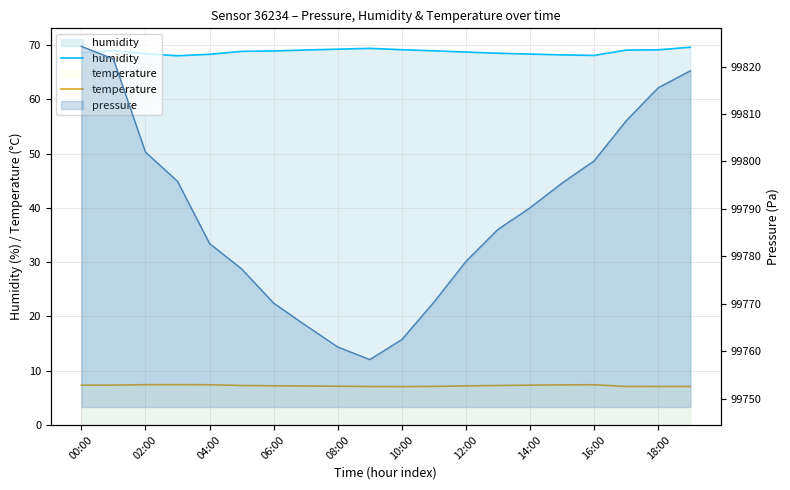

What is the label of the 1st point from the left?

00:00